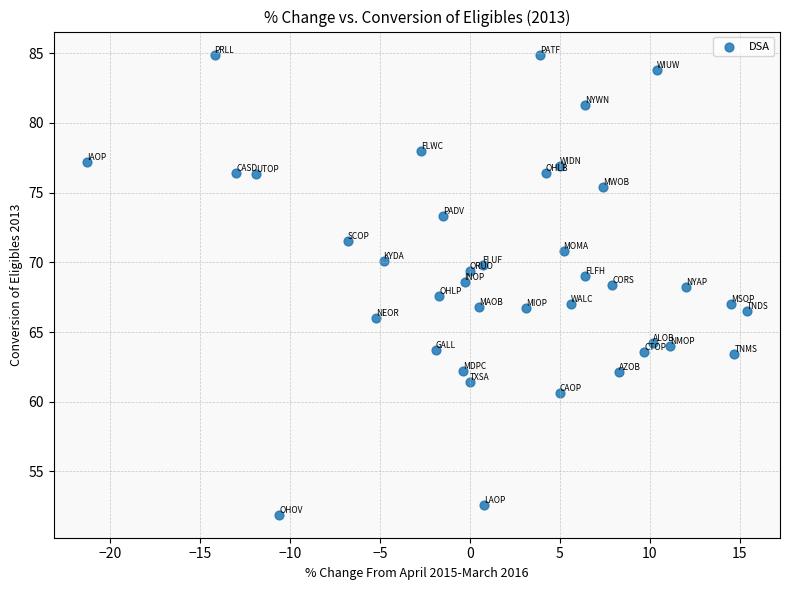

What is the range of X values (max minus min)?

36.7